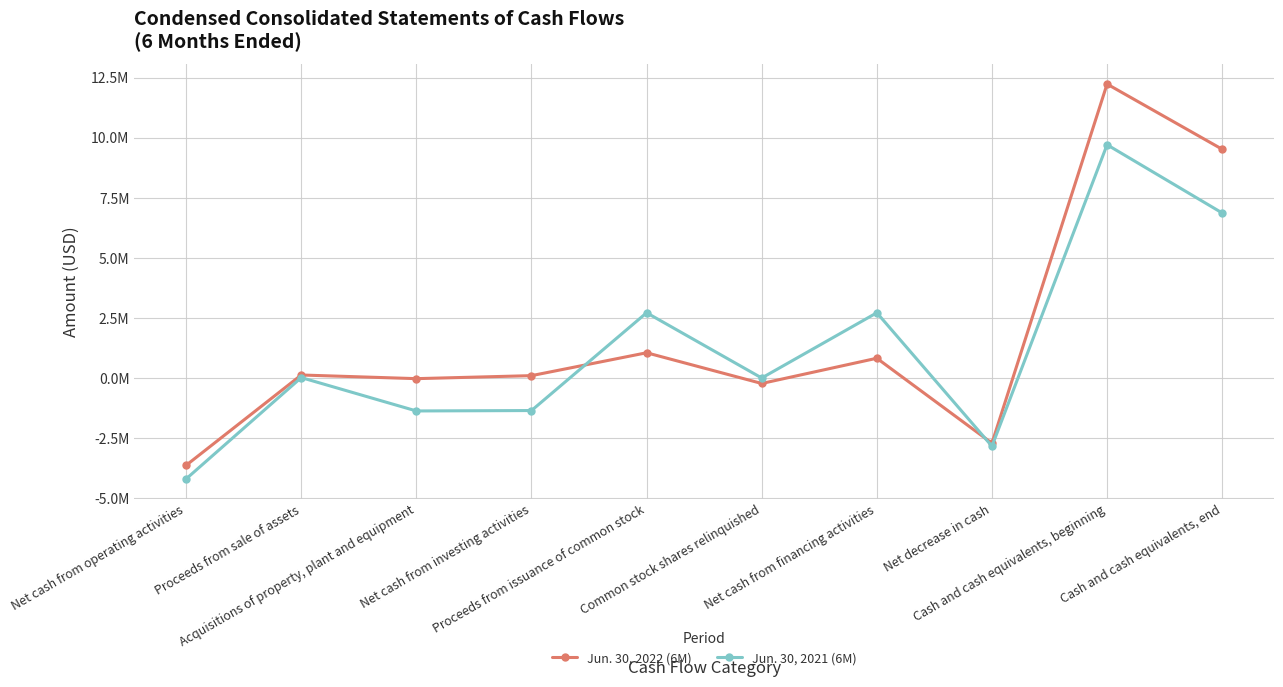

Is the value of Jun. 30, 2022 (6M) at Net cash from financing activities greater than the value of Jun. 30, 2021 (6M) at Common stock shares relinquished?

Yes